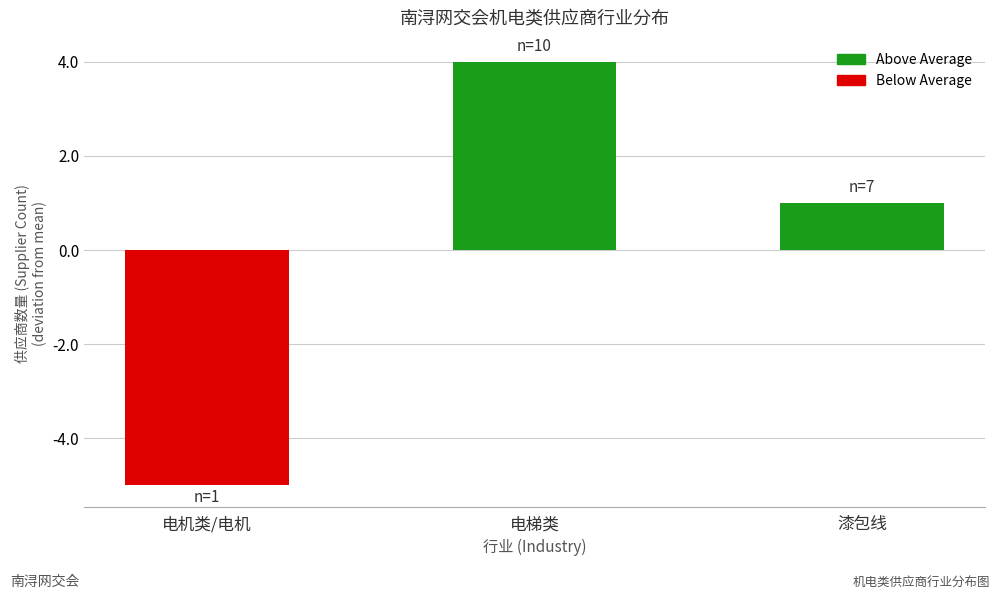

Where does the data first go above 1?

电梯类